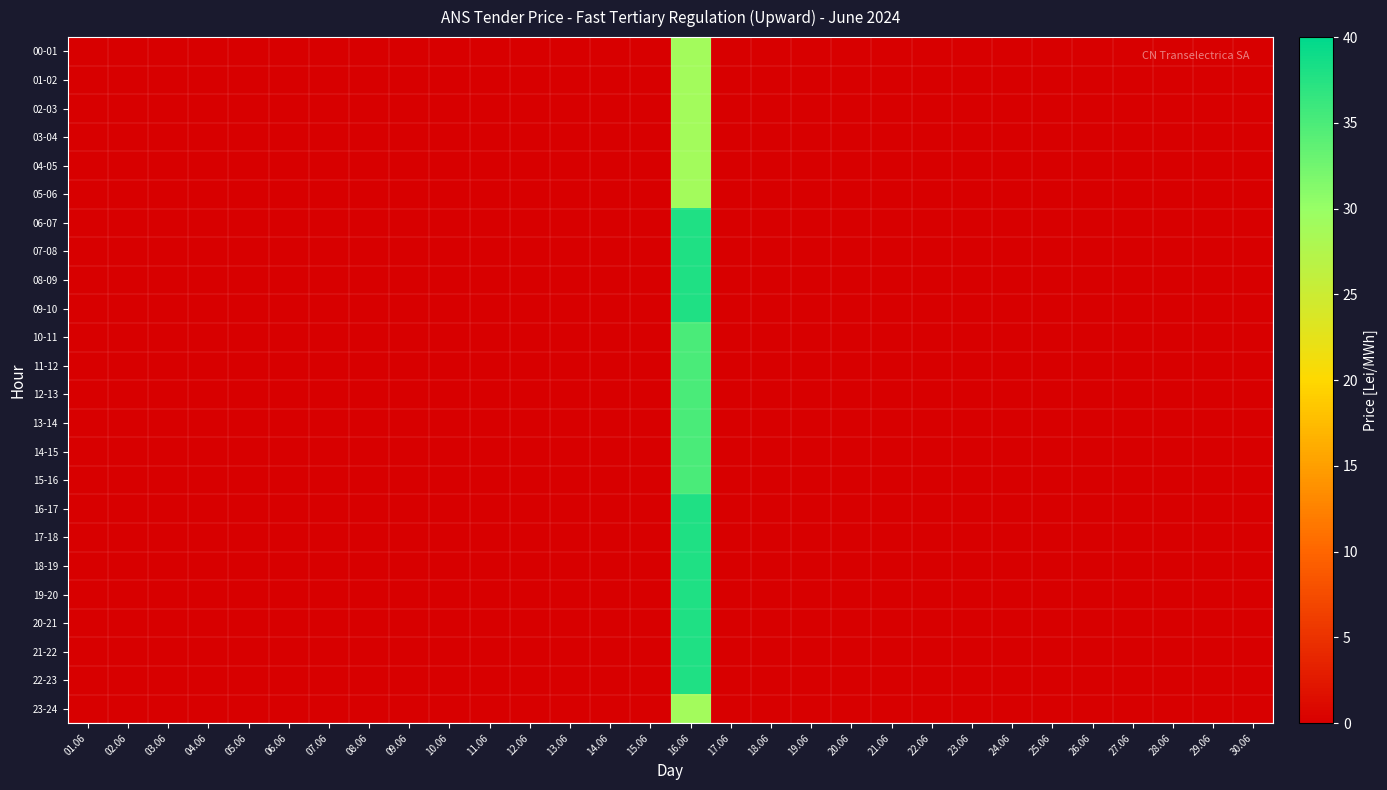

Count the number of data series in this chart.

24